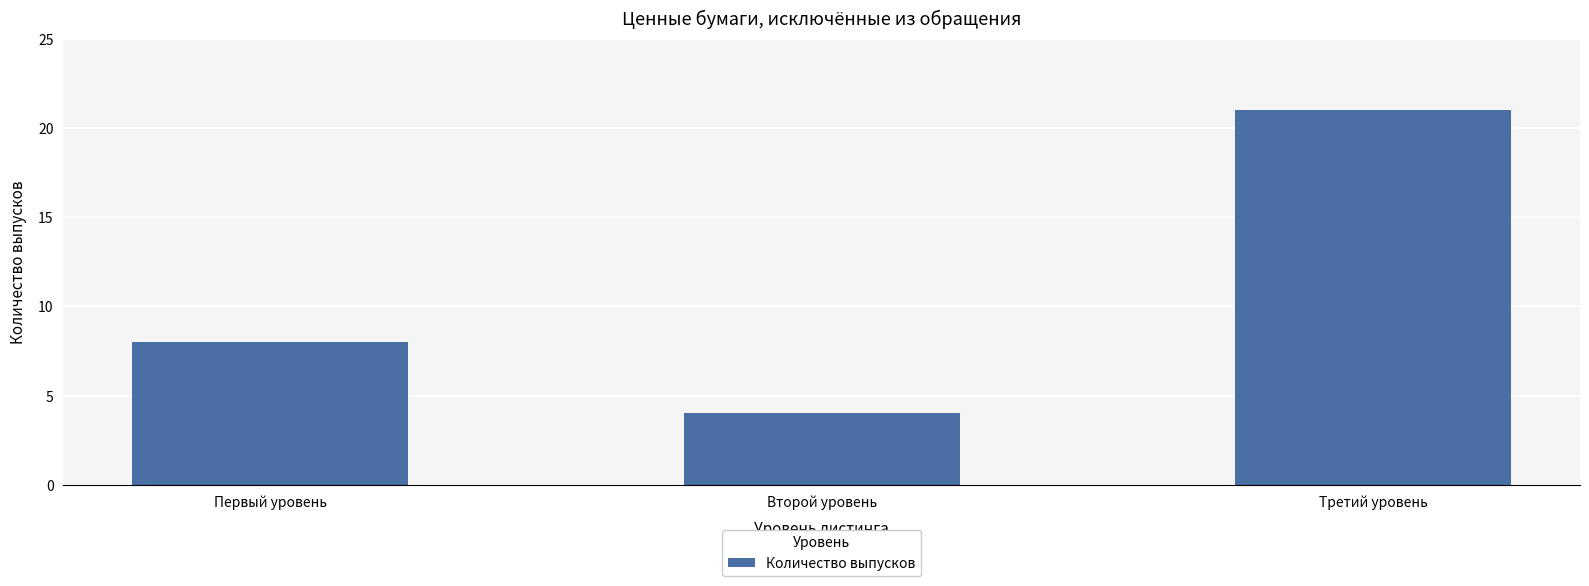

What is the smallest value displayed?

4